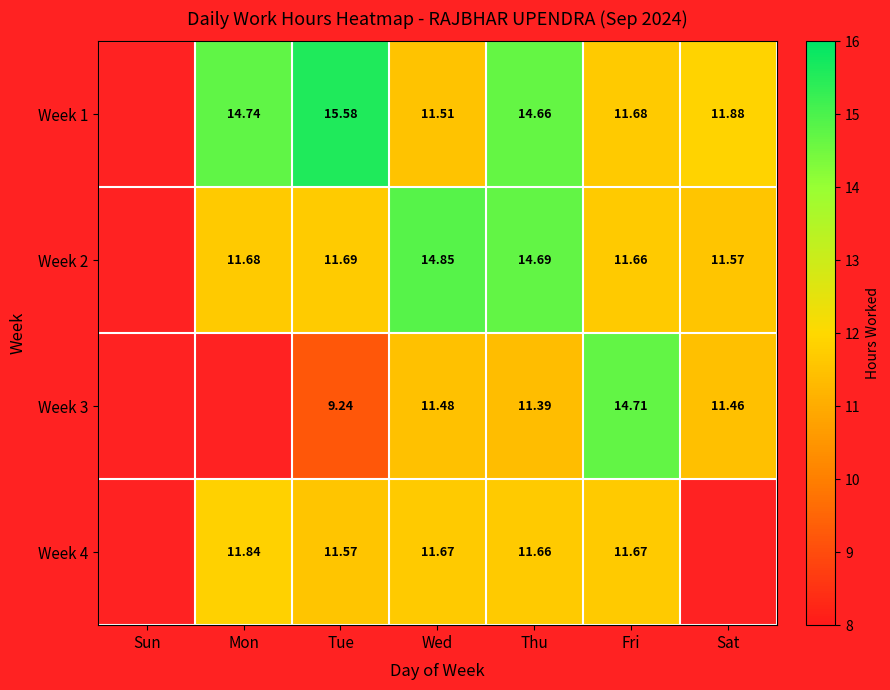

What is the minimum value shown in the chart?

9.2